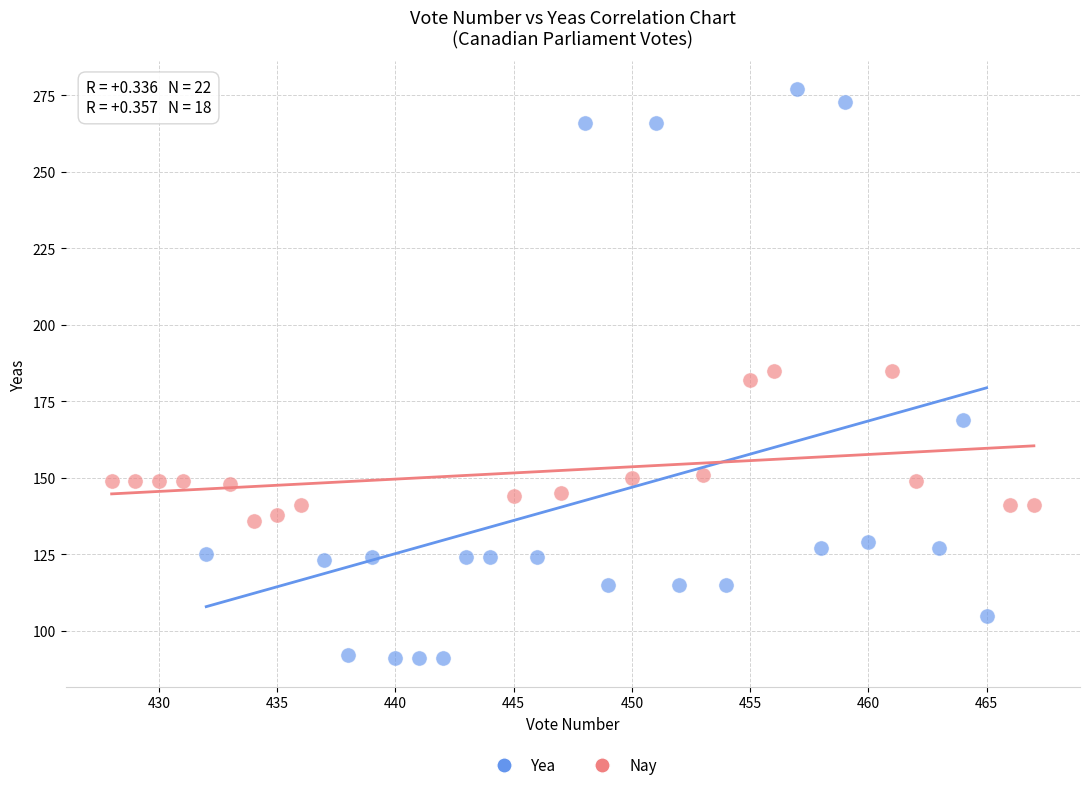

Which series reaches the maximum Y coordinate?

Yea